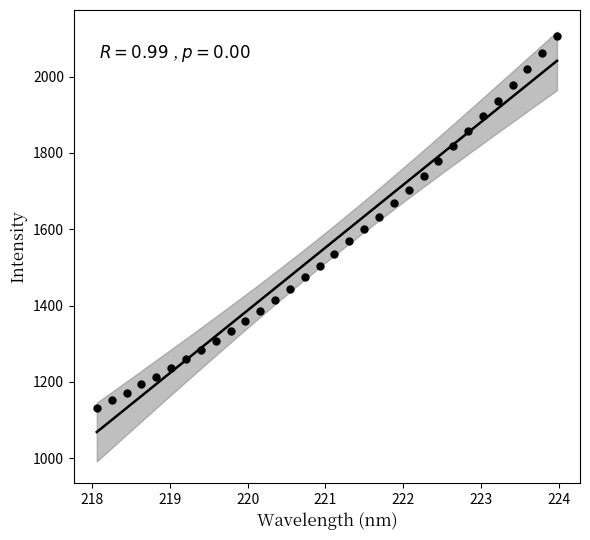

What is the range of Y values (max minus min)?

975.1